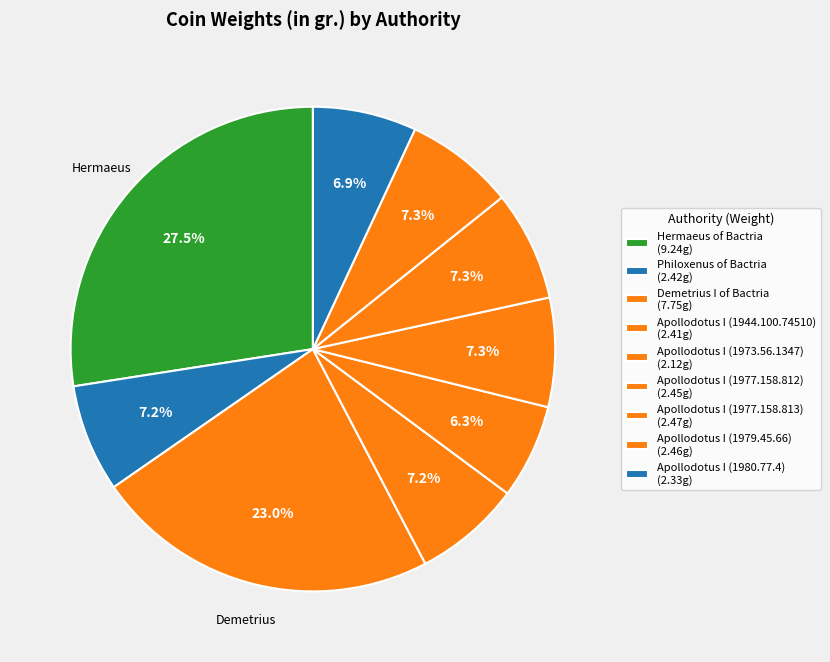

What is the total percentage of Philoxenus of Bactria and Apollodotus I (1979.45.66)?

14.5%